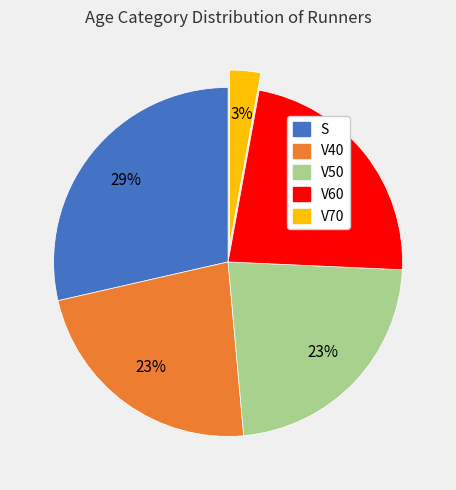

Does V60 account for over 50% of the chart?

No